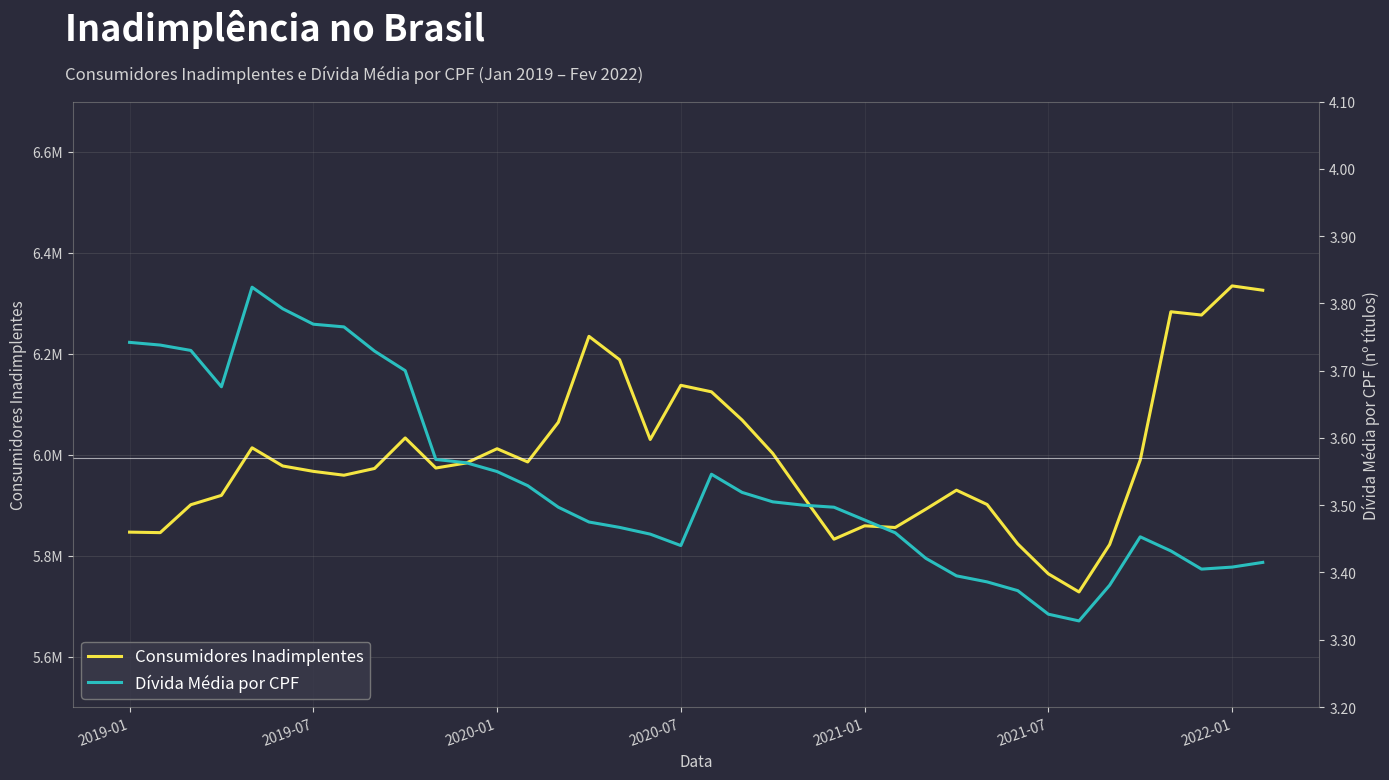

How many values in the Consumidores Inadimplentes series exceed 5977722?

18